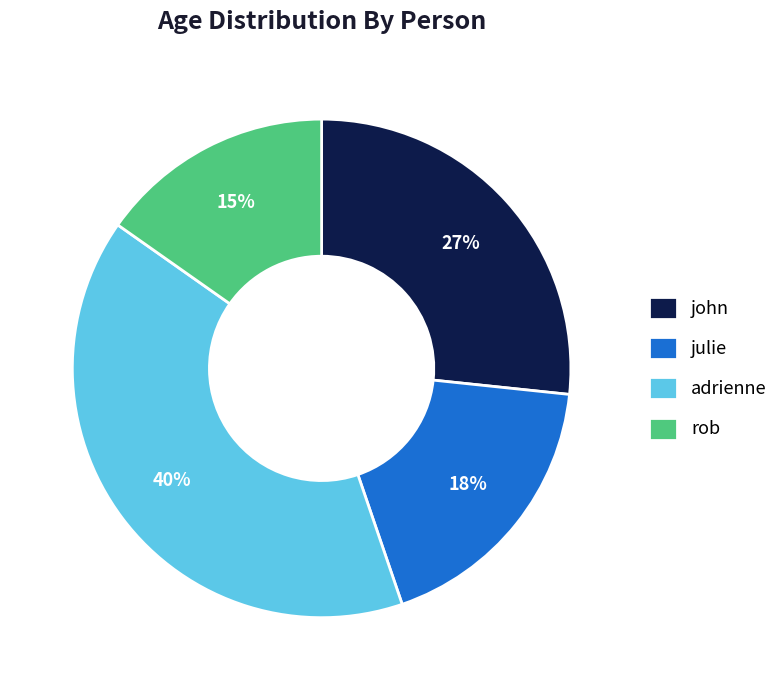

To the nearest percent, what is the difference between the rob and adrienne slice percentages?

25%